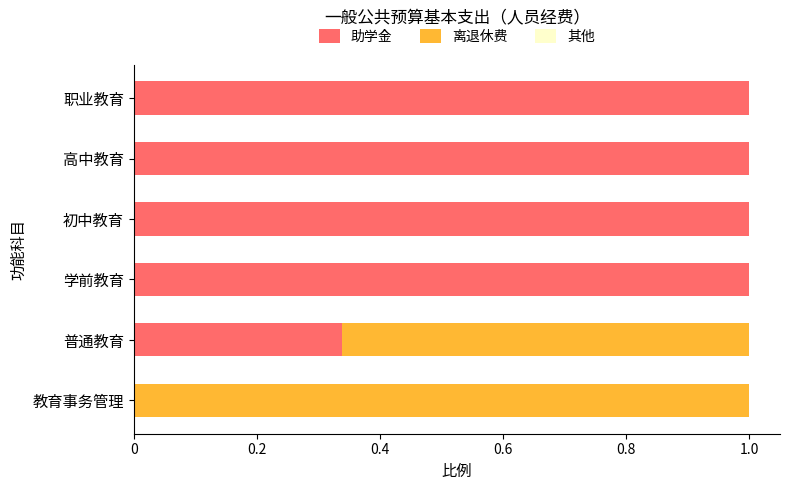

True or false: 助学金 has a value of 1.0 at 初中教育.

True